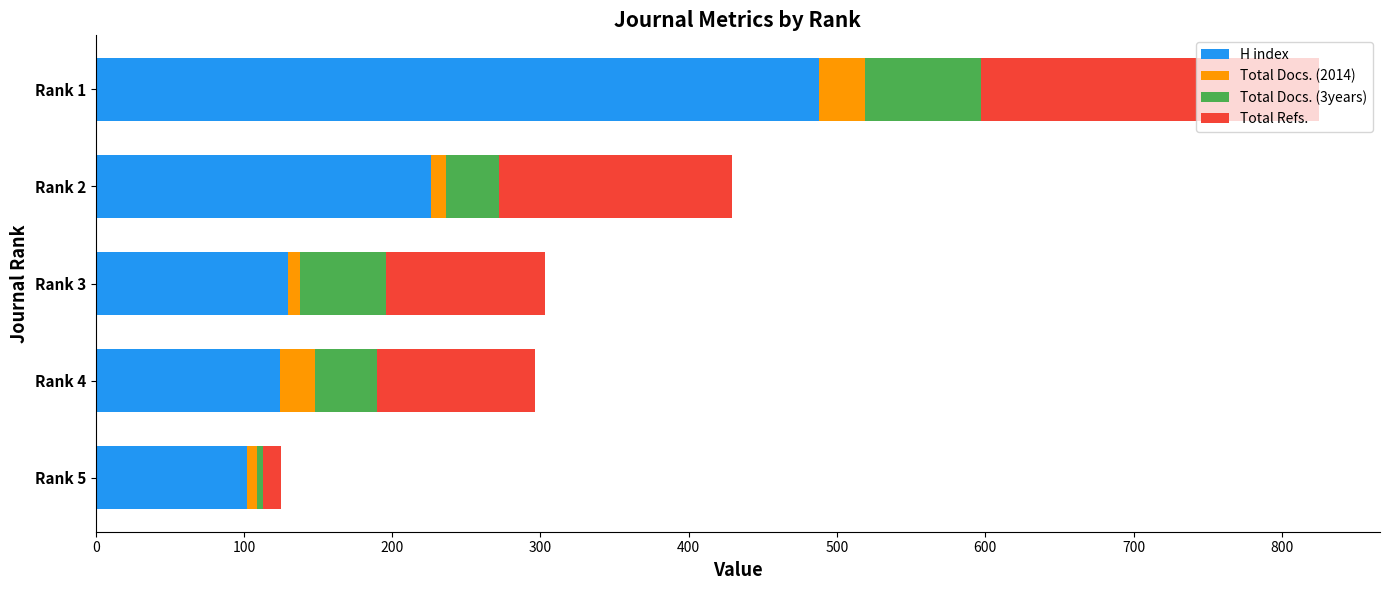

Where is H index nearest to the value 295?

Rank 2